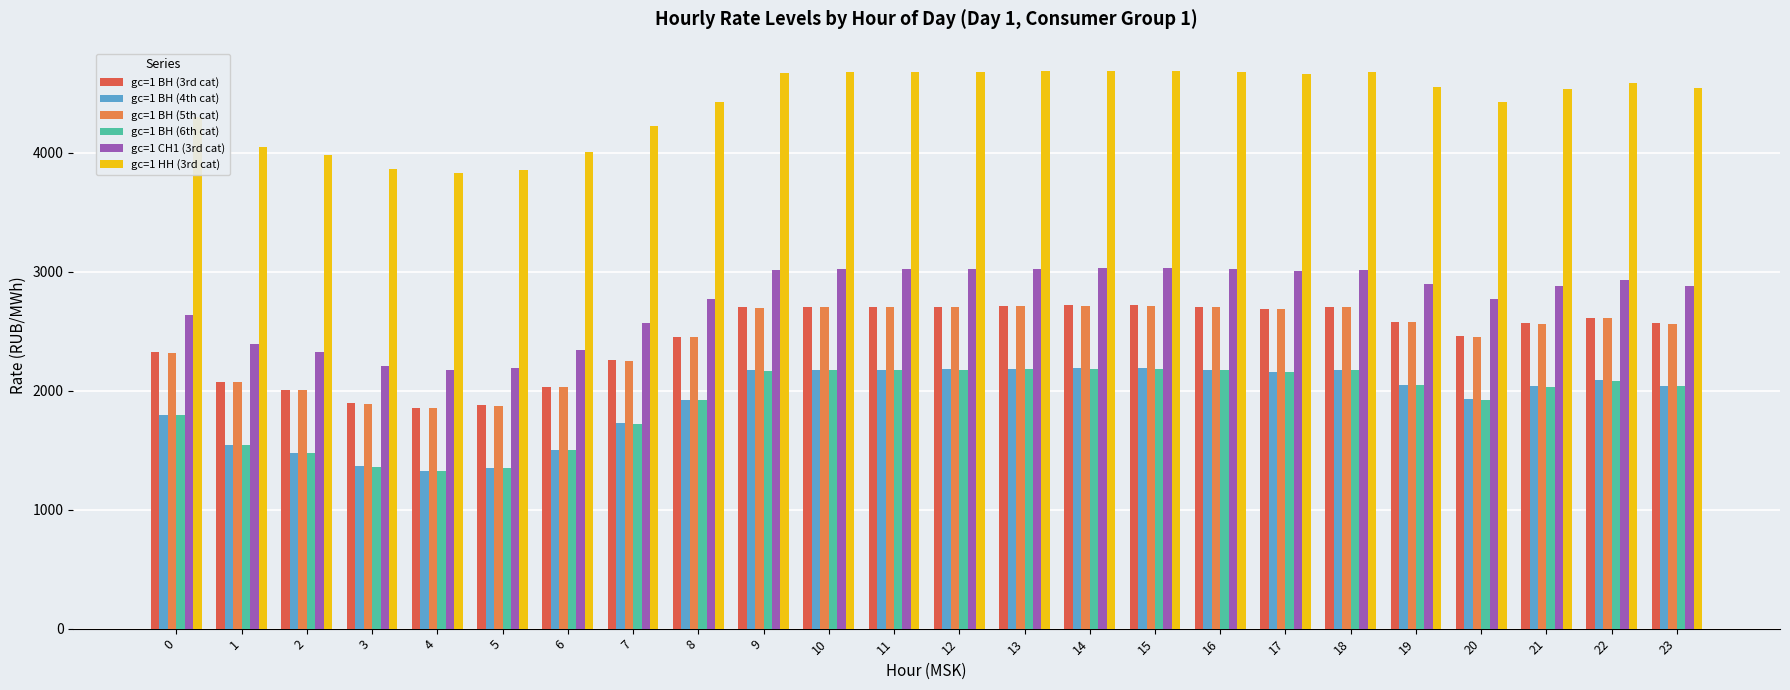

How many distinct data groups are displayed?

6